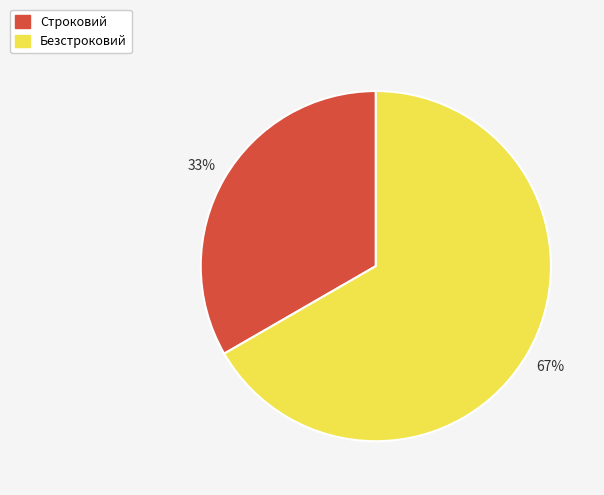

How many segments does this pie chart have?

2